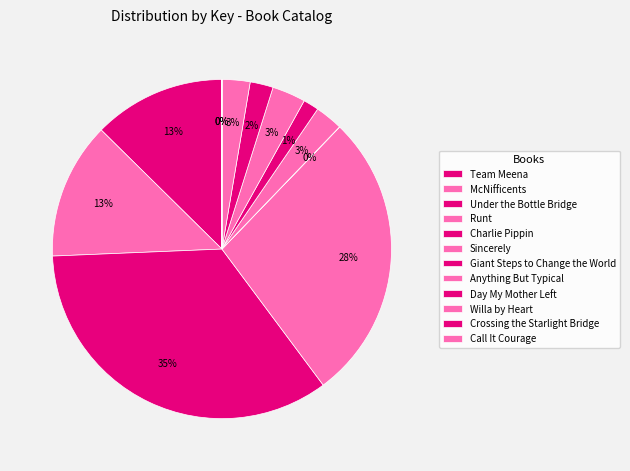

Approximately how many times larger is the value at Willa by Heart compared to Runt?

0.1